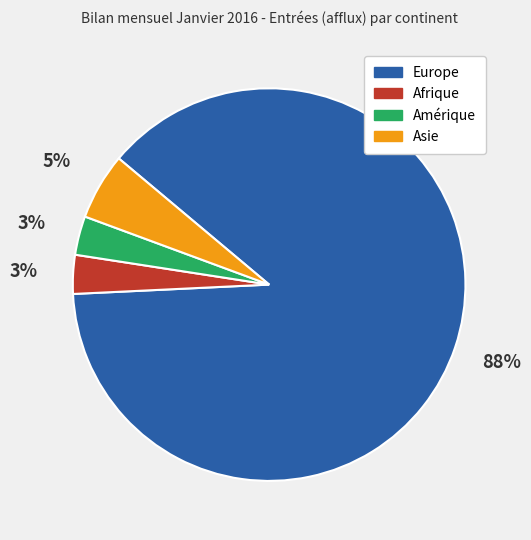

To the nearest percent, what is the average slice percentage?

25%